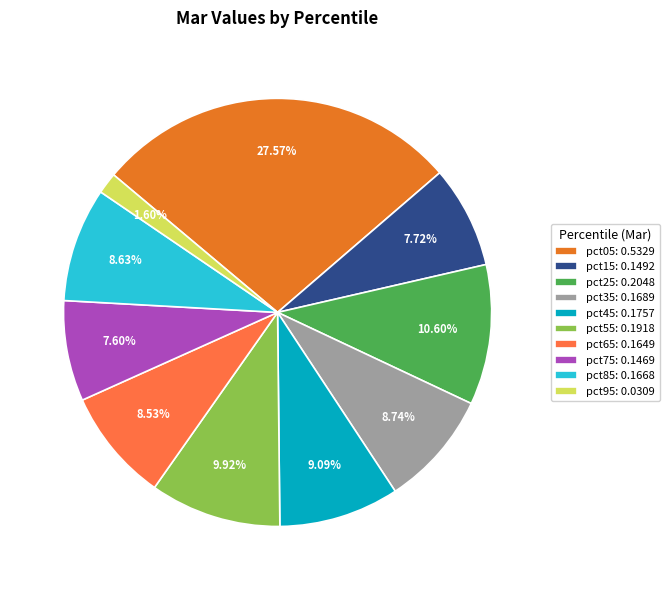

How many slices are in this pie chart?

10